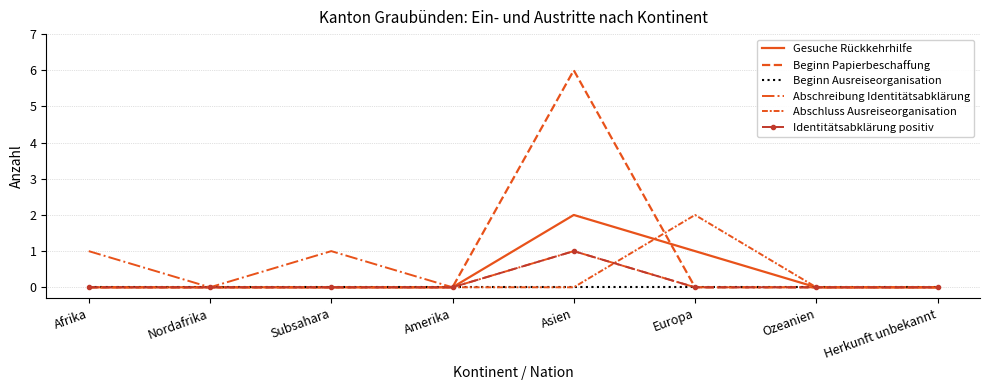

What is the maximum value shown in the chart?

6